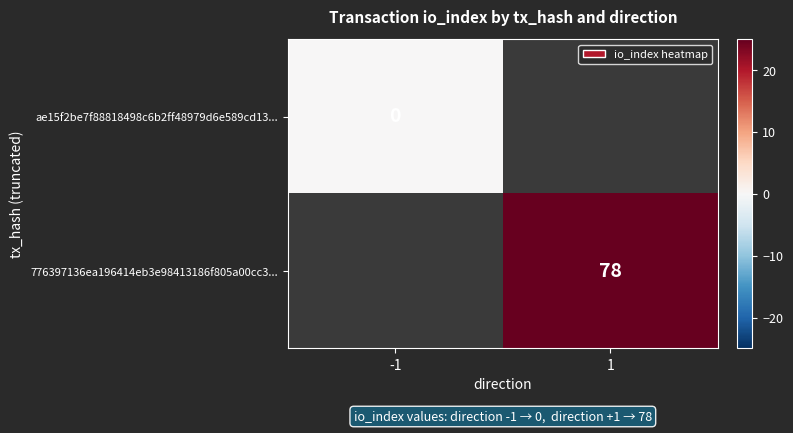

At how many categories does at least one series exceed 35?

1